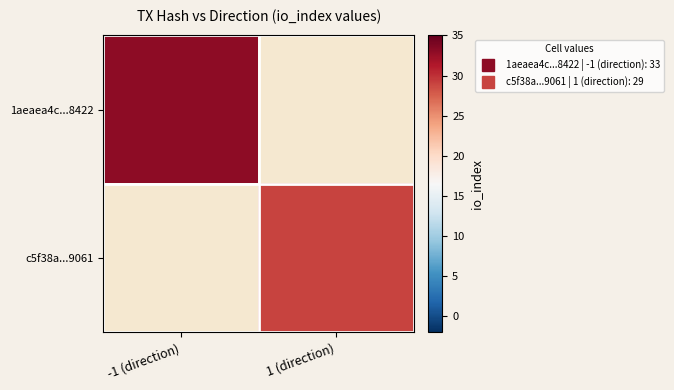

What value does the c5f38a...9061 series have at 1 (direction)?

29.0